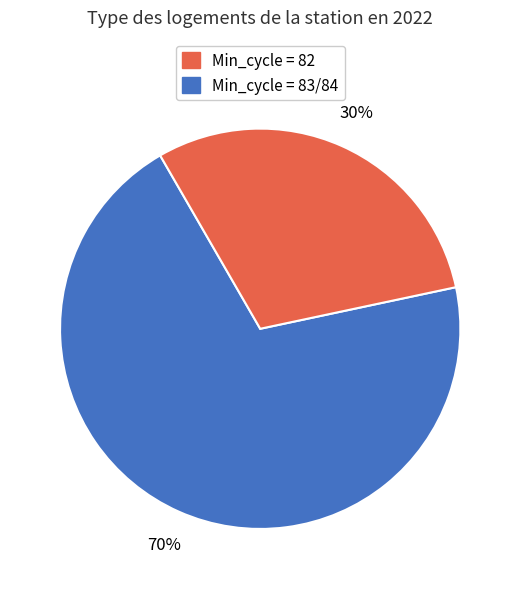

How many segments does this pie chart have?

2